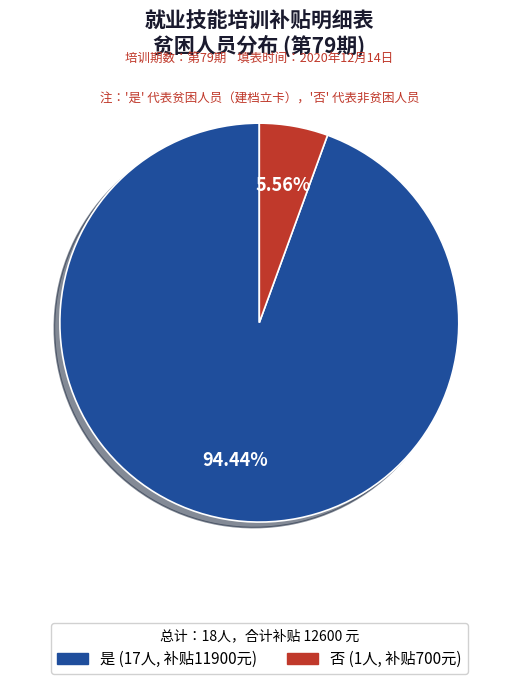

To the nearest percent, what is the difference between the 否 and 是 slice percentages?

89%